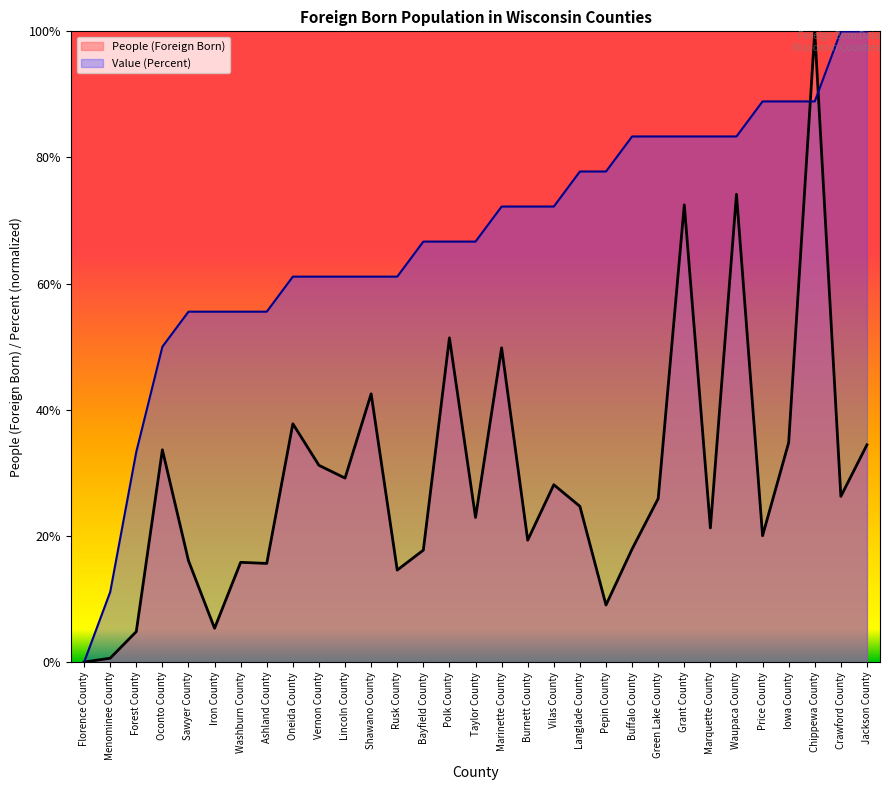

Which category has the lowest value across all series?

Florence County